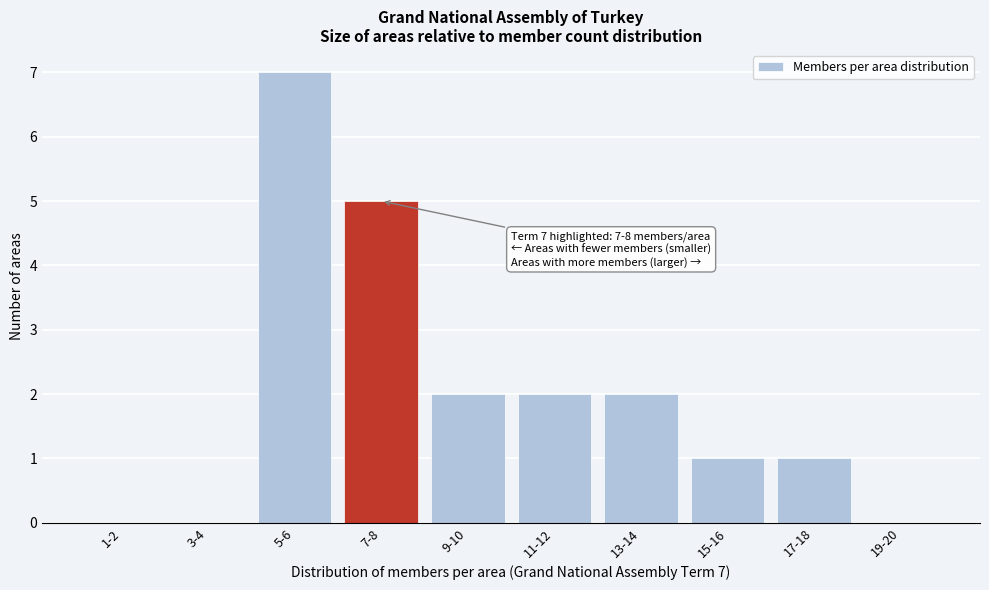

Reading left to right, transcribe all the data shown in this chart.

1-2=0	3-4=0	5-6=7	7-8=5	9-10=2	11-12=2	13-14=2	15-16=1	17-18=1	19-20=0